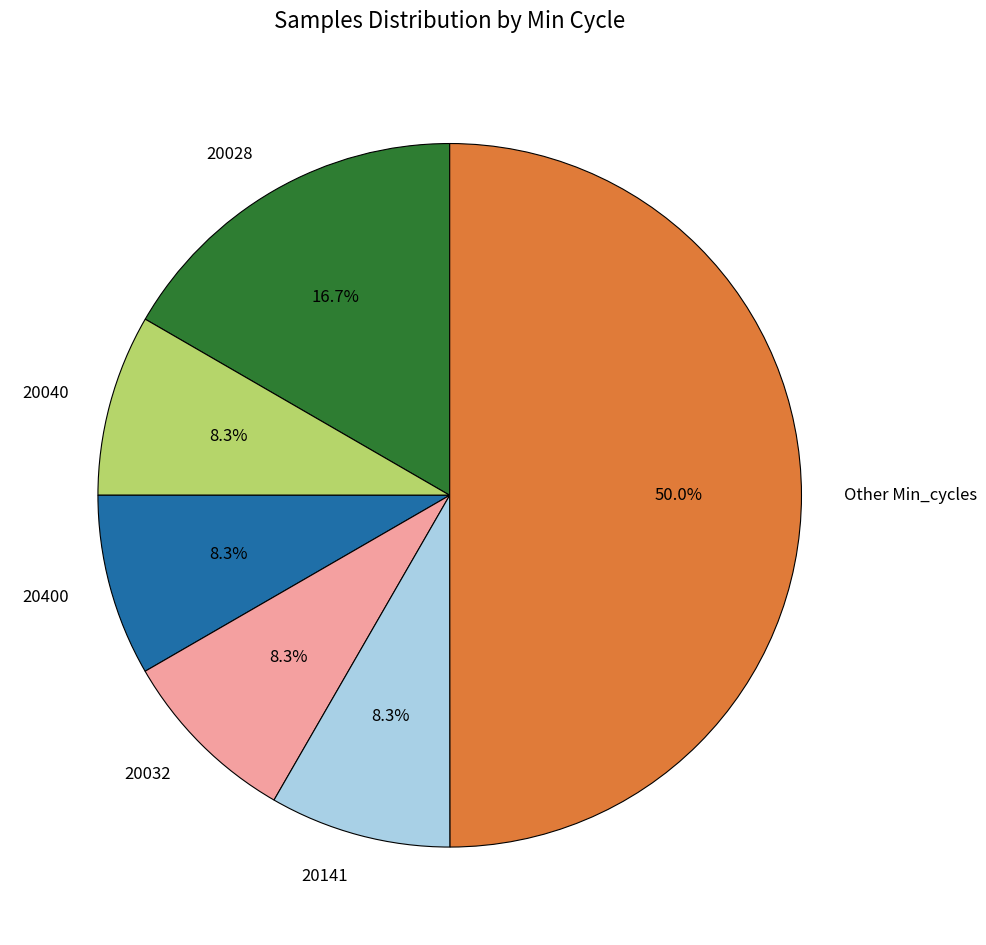

Which category has the biggest portion of the pie?

Other Min_cycles